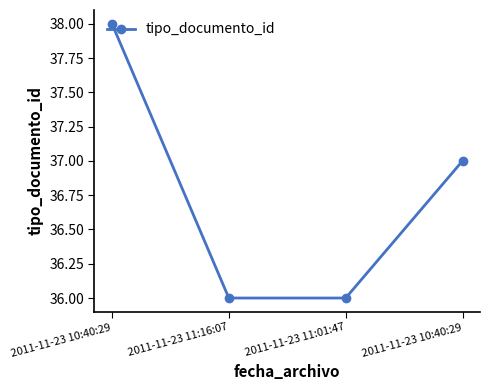

How many data points are less than 37?

2